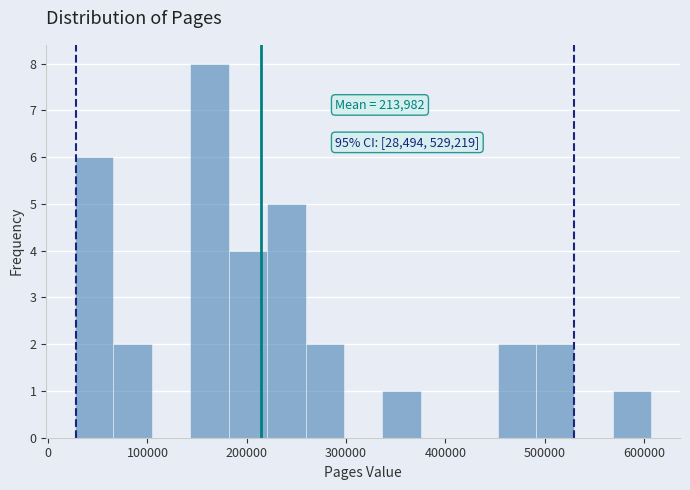

Read against the x-axis, roughly where is the centre of the tallest bar?

160000